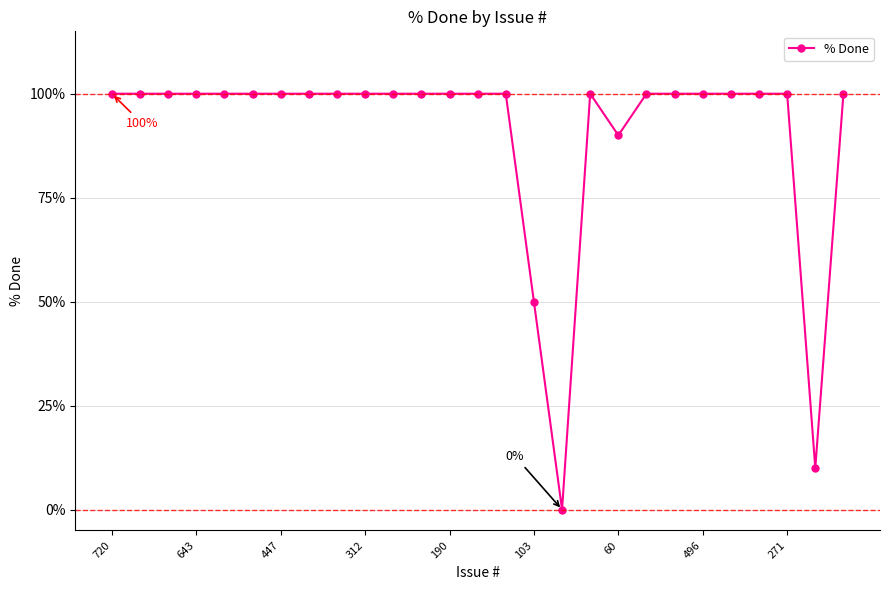

What is the difference between the second highest and second lowest values?

90